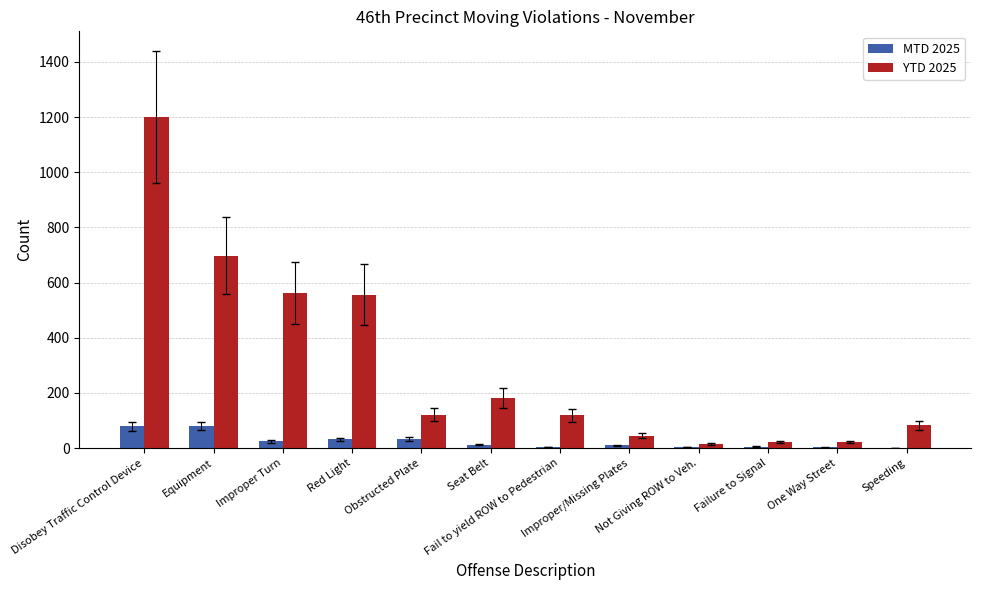

What is the sum of the MTD 2025 values at Failure to Signal and Speeding?

6